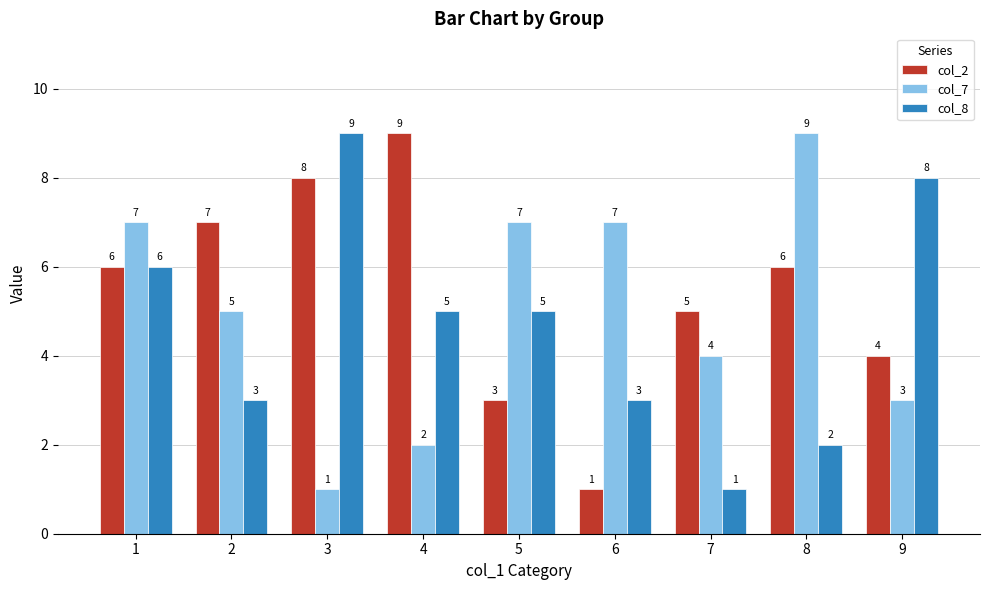

Which series has the largest total across all categories?

col_2